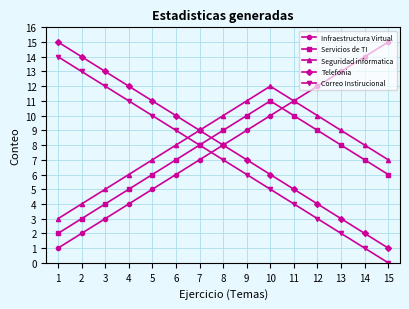

What is the difference between the Telefonia values at 2 and 1?

1